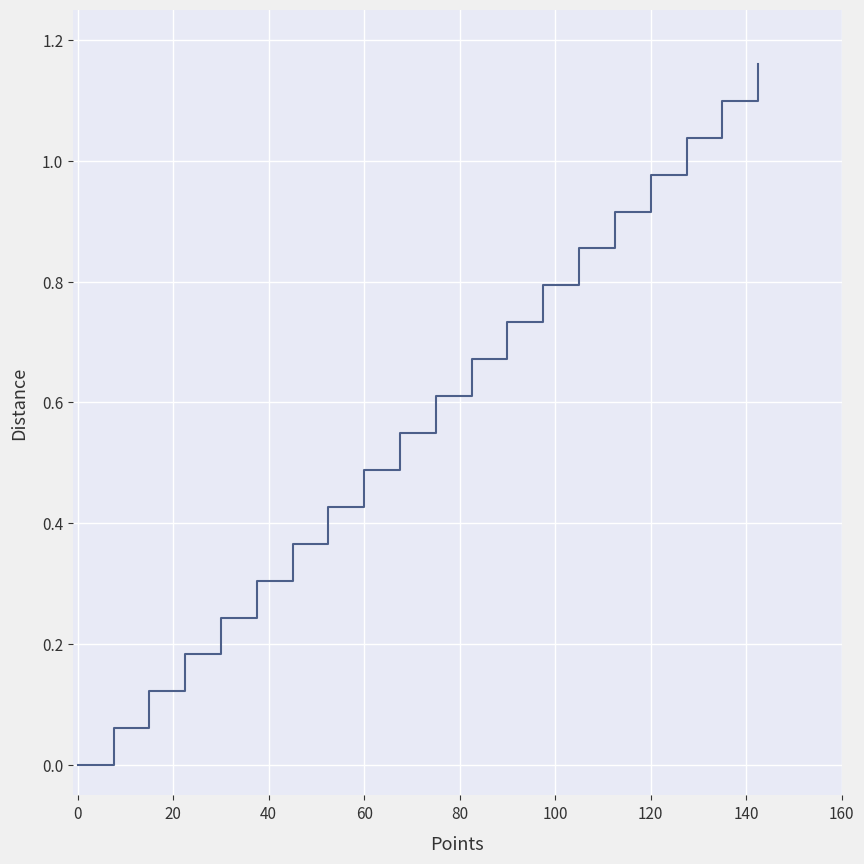

How many lines are shown in the chart?

1